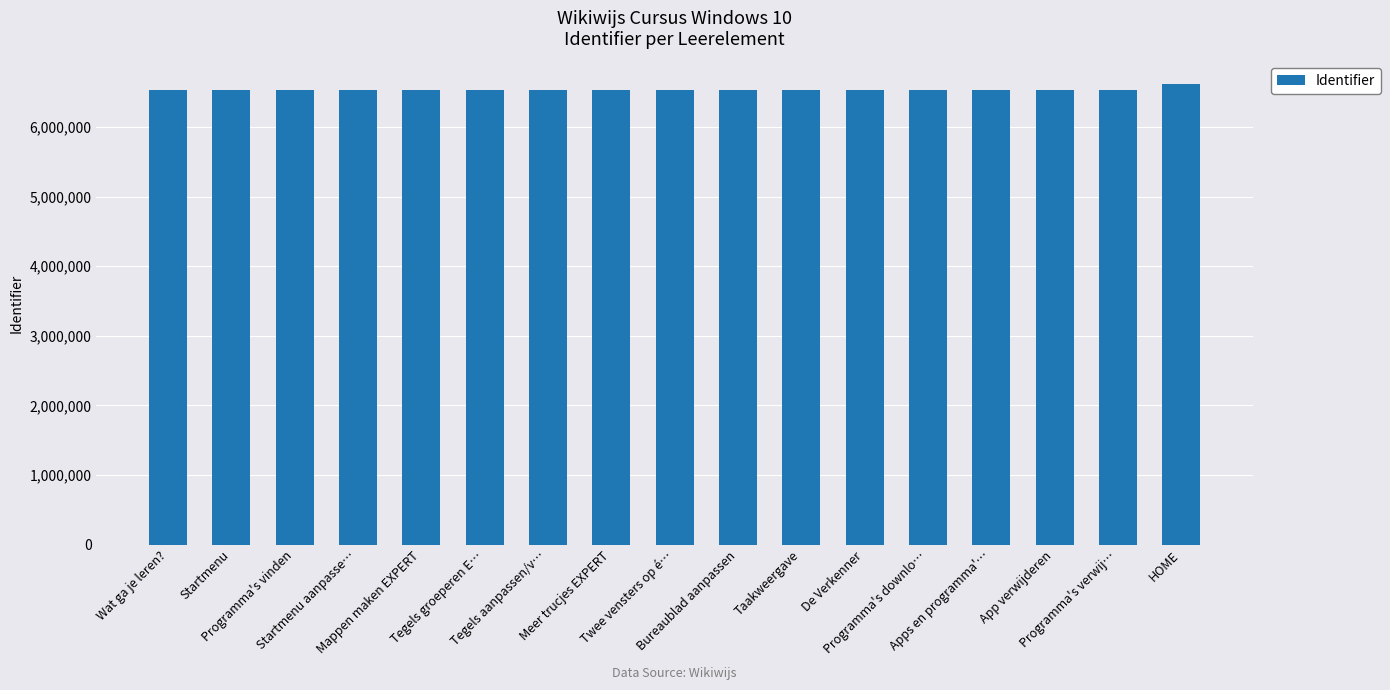

What is the change in value from Startmenu to Programma's verwij…?

+38